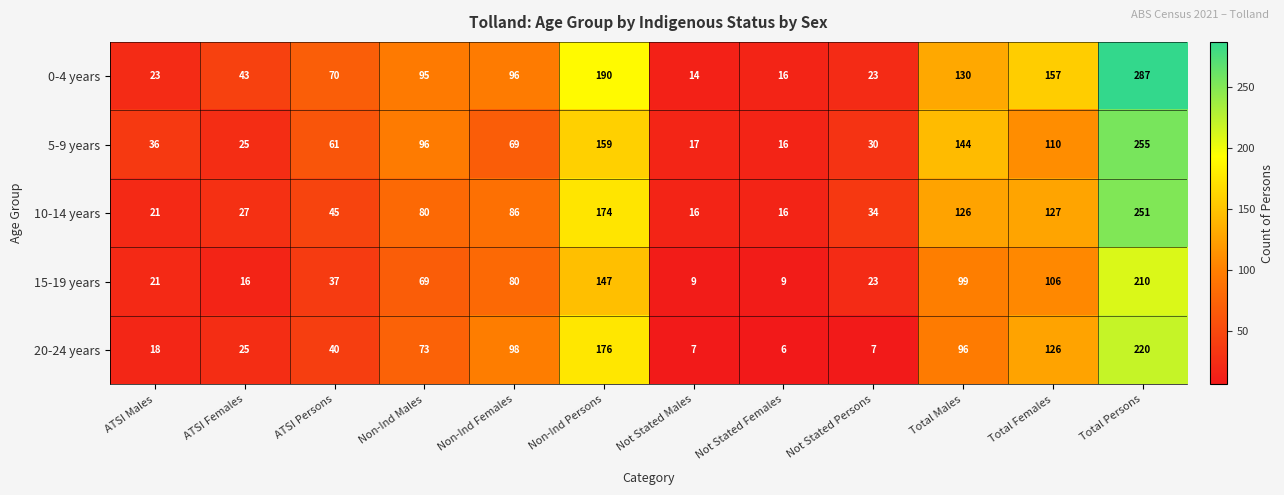

Rank the series at Non-Ind Males from highest to lowest value.

5-9 years, 0-4 years, 10-14 years, 20-24 years, 15-19 years